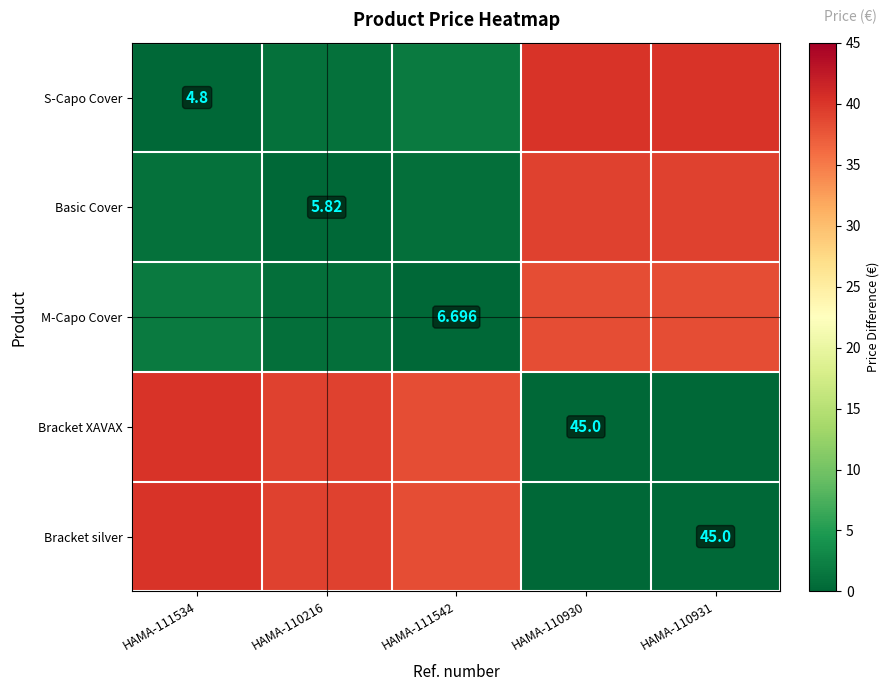

Between HAMA-110216 and HAMA-111534, which is larger?

HAMA-110216